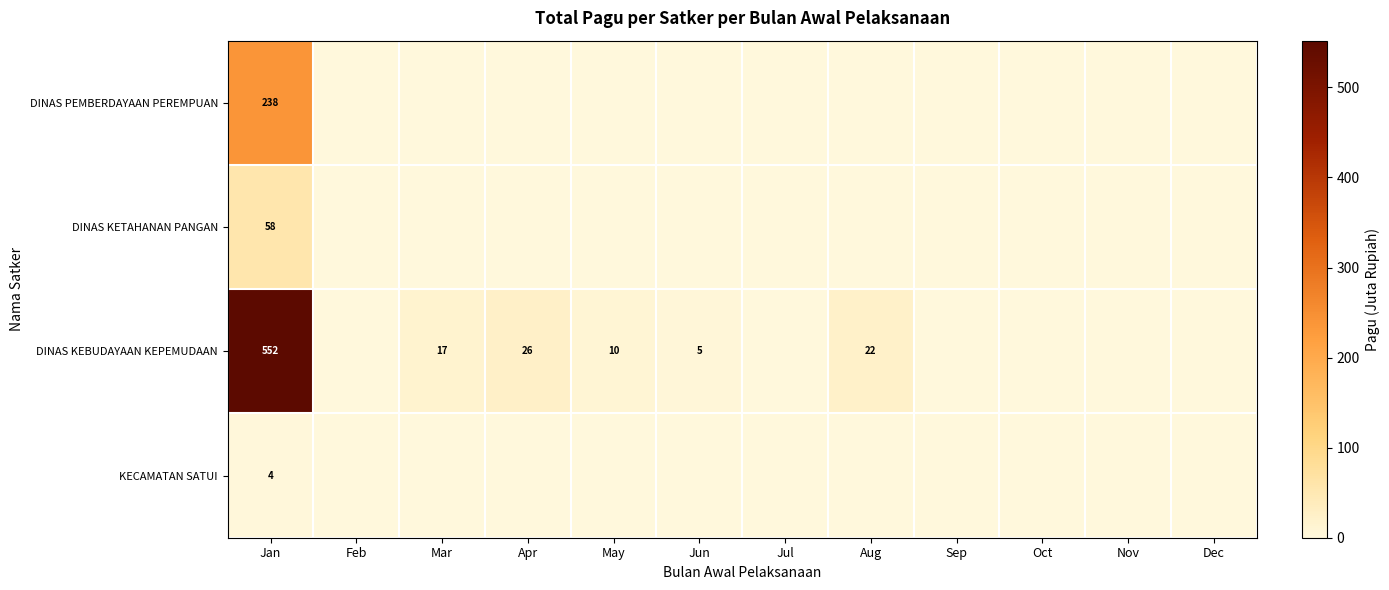

The value of DINAS KEBUDAYAAN KEPEMUDAAN at Apr is 37. True or false?

False